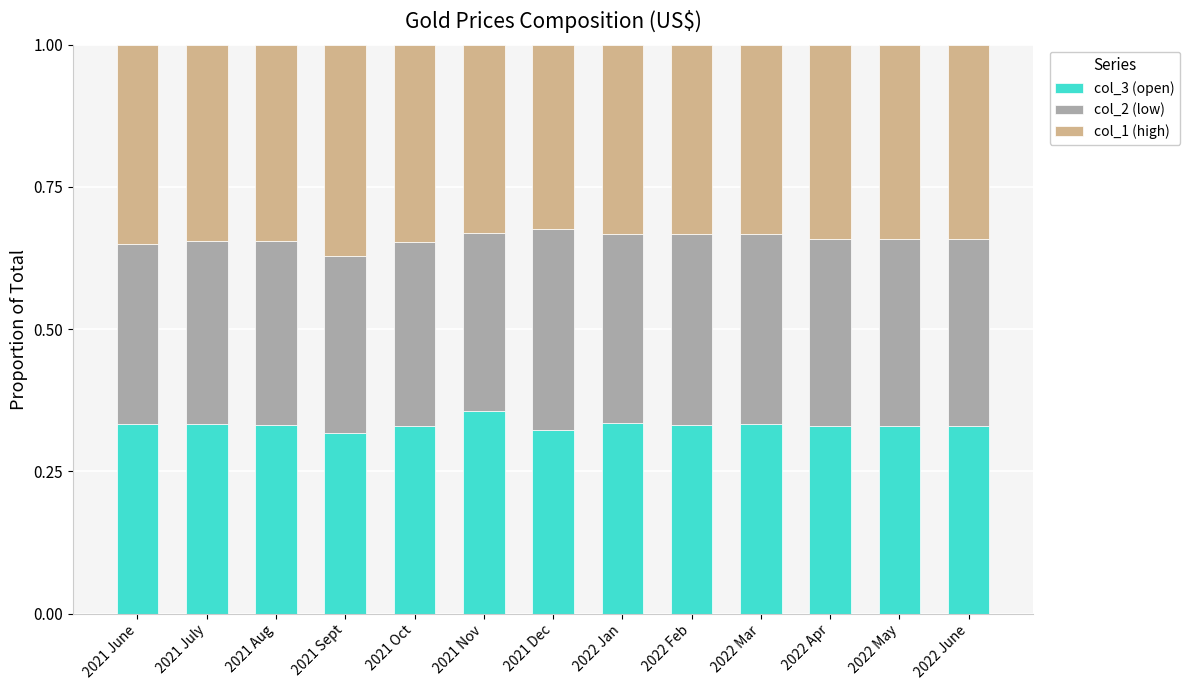

How many bars are there in total?

13